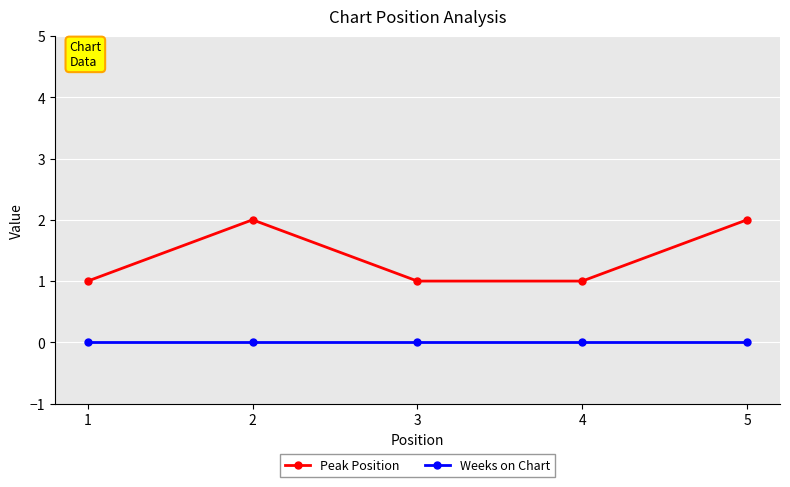

Does the chart display data point markers on the line(s)?

Yes